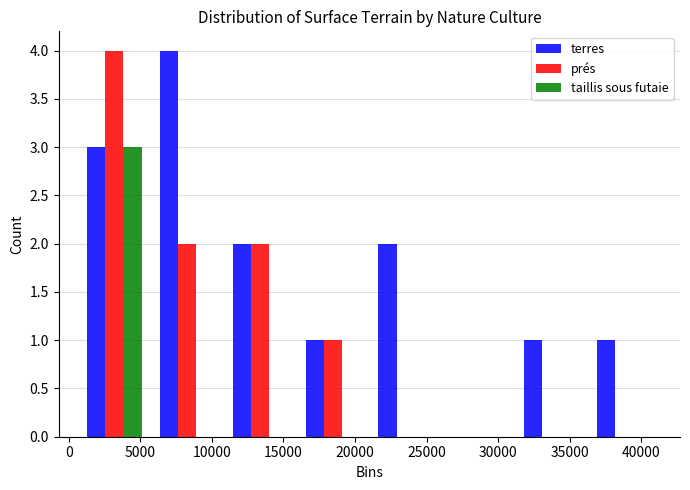

What is the height of the taillis sous futaie bar covering 500 to 5500 on the x-axis? Neither the bar edges nor the heights are printed on the chart, so give them approximately, as read against the axes.

3